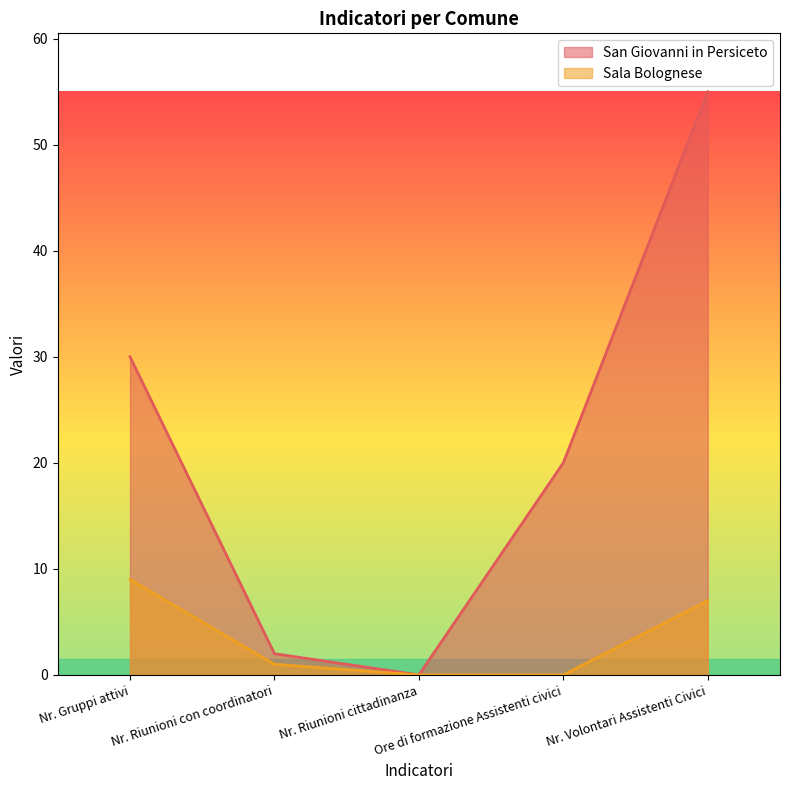

List the series in order of their peak value, highest first.

San Giovanni in Persiceto, Sala Bolognese